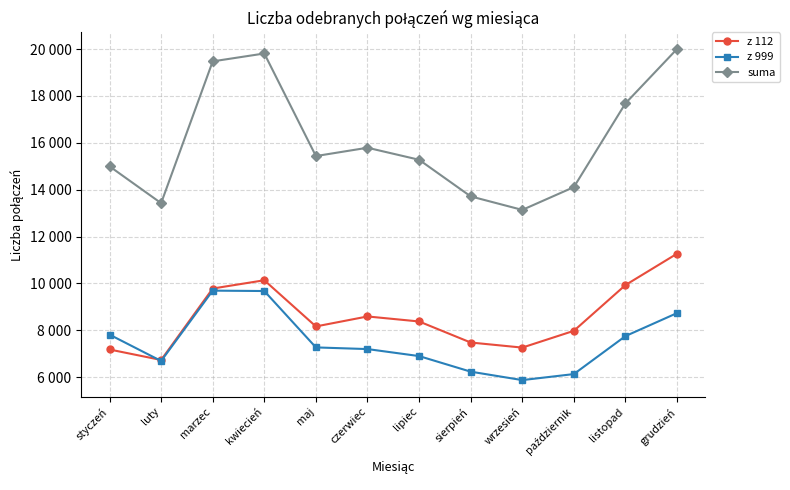

List the series in order of their peak value, lowest first.

z 999, z 112, suma